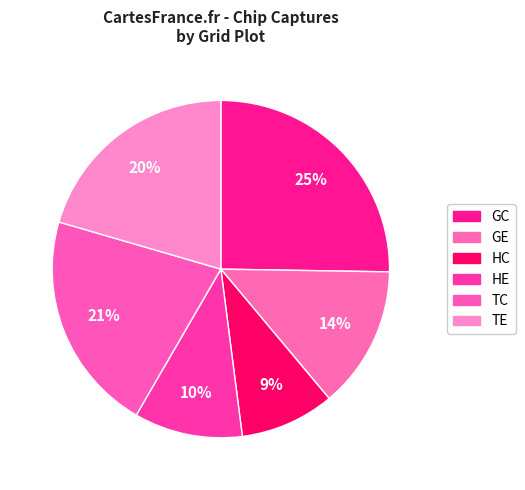

Count the number of slices in the pie.

6